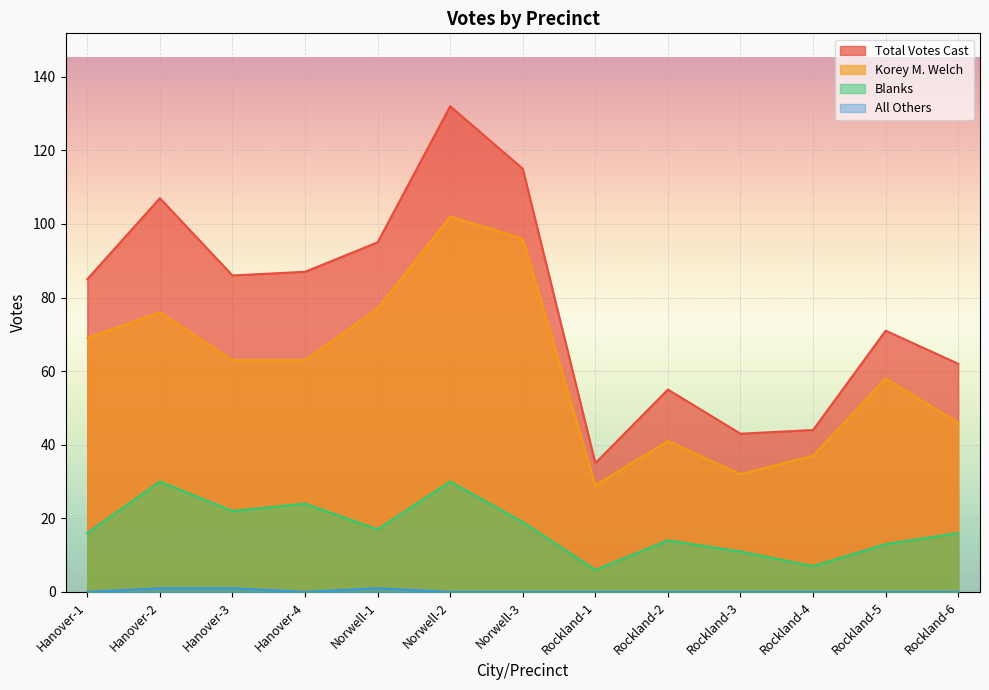

Is the value of Blanks at Hanover-4 greater than the value of Total Votes Cast at Rockland-5?

No